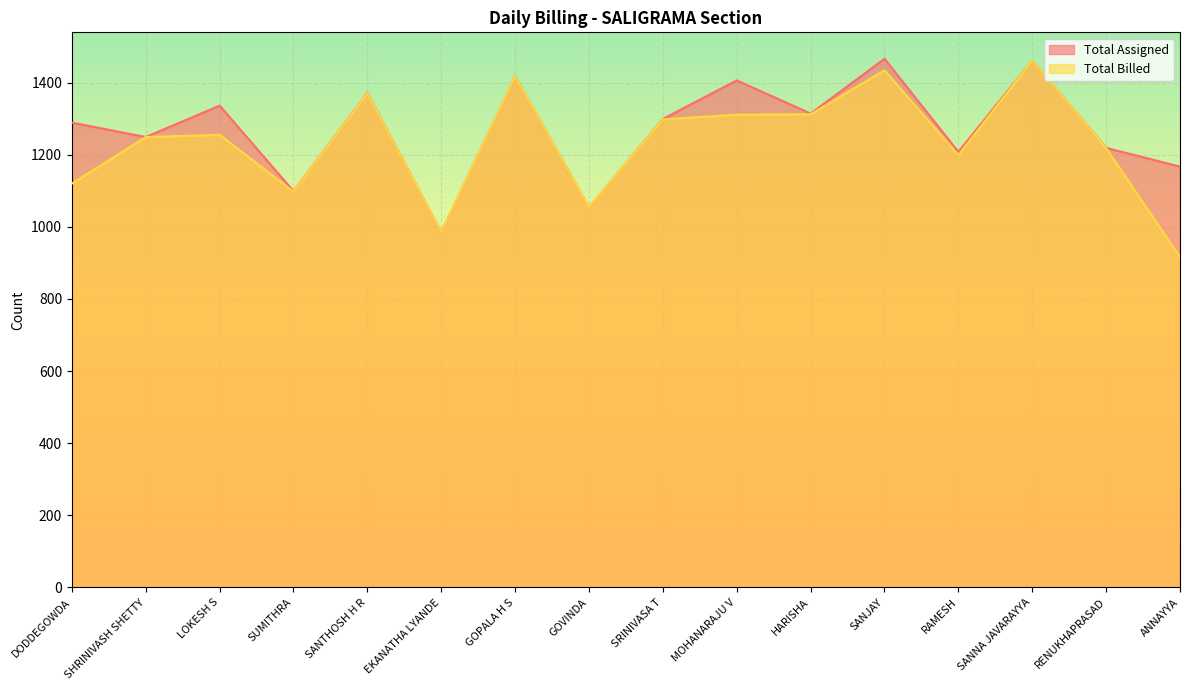

What is the lowest value of the Total Billed series?

916